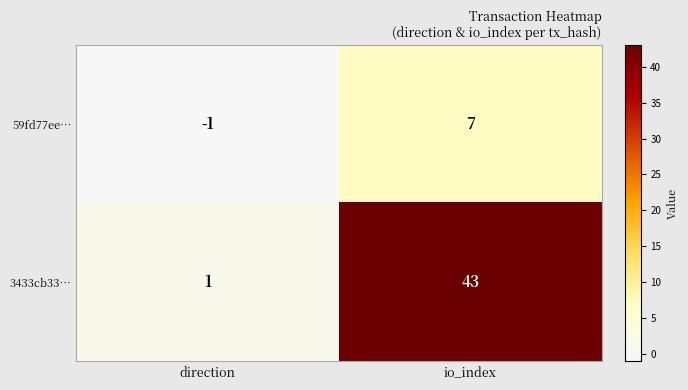

How many categories are shown in the chart?

2